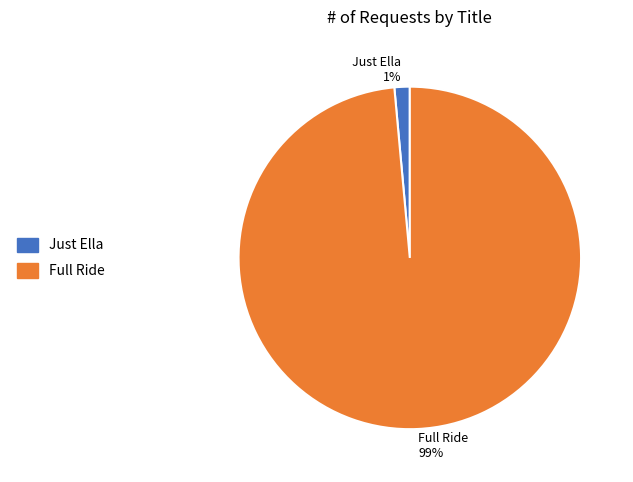

Which category has the biggest portion of the pie?

Full Ride